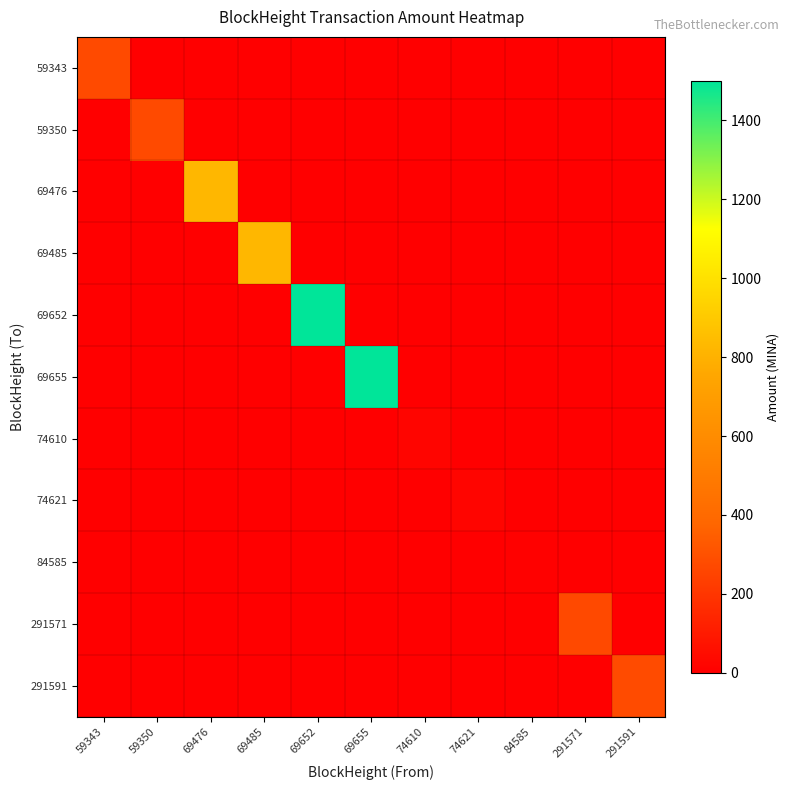

Reading left to right, transcribe all the data shown in this chart.

59343: 59343=275.0	59350=0.0	69476=0.0	69485=0.0	69652=0.0	69655=0.0	74610=0.0	74621=0.0	84585=0.0	291571=0.0	291591=0.0
59350: 59343=0.0	59350=274.0	69476=0.0	69485=0.0	69652=0.0	69655=0.0	74610=0.0	74621=0.0	84585=0.0	291571=0.0	291591=0.0
69476: 59343=0.0	59350=0.0	69476=826.0	69485=0.0	69652=0.0	69655=0.0	74610=0.0	74621=0.0	84585=0.0	291571=0.0	291591=0.0
69485: 59343=0.0	59350=0.0	69476=0.0	69485=826.0	69652=0.0	69655=0.0	74610=0.0	74621=0.0	84585=0.0	291571=0.0	291591=0.0
69652: 59343=0.0	59350=0.0	69476=0.0	69485=0.0	69652=1500.3	69655=0.0	74610=0.0	74621=0.0	84585=0.0	291571=0.0	291591=0.0
69655: 59343=0.0	59350=0.0	69476=0.0	69485=0.0	69652=0.0	69655=1500.2	74610=0.0	74621=0.0	84585=0.0	291571=0.0	291591=0.0
74610: 59343=0.0	59350=0.0	69476=0.0	69485=0.0	69652=0.0	69655=0.0	74610=21.0	74621=0.0	84585=0.0	291571=0.0	291591=0.0
74621: 59343=0.0	59350=0.0	69476=0.0	69485=0.0	69652=0.0	69655=0.0	74610=0.0	74621=21.0	84585=0.0	291571=0.0	291591=0.0
84585: 59343=0.0	59350=0.0	69476=0.0	69485=0.0	69652=0.0	69655=0.0	74610=0.0	74621=0.0	84585=7.2	291571=0.0	291591=0.0
291571: 59343=0.0	59350=0.0	69476=0.0	69485=0.0	69652=0.0	69655=0.0	74610=0.0	74621=0.0	84585=0.0	291571=271.6	291591=0.0
291591: 59343=0.0	59350=0.0	69476=0.0	69485=0.0	69652=0.0	69655=0.0	74610=0.0	74621=0.0	84585=0.0	291571=0.0	291591=278.8